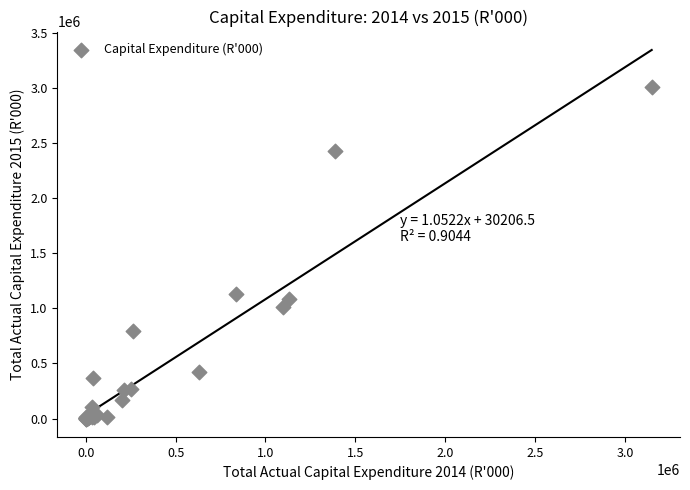

What Y value in the scatter plot is closest to 1504478?

1127741